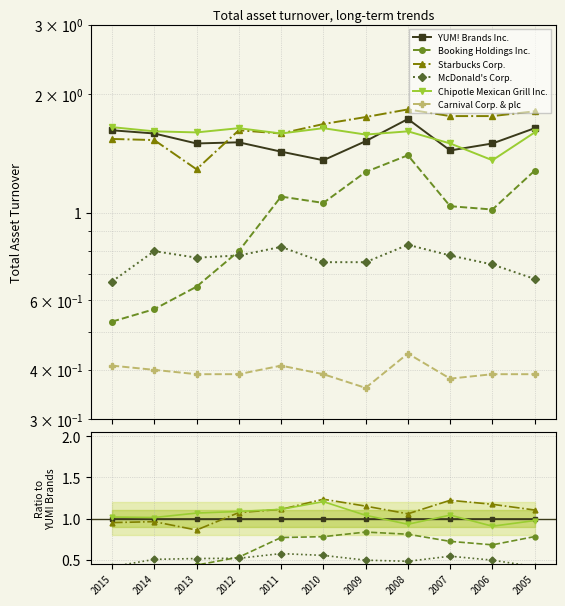

Is this an area chart (filled region under the line)?

No